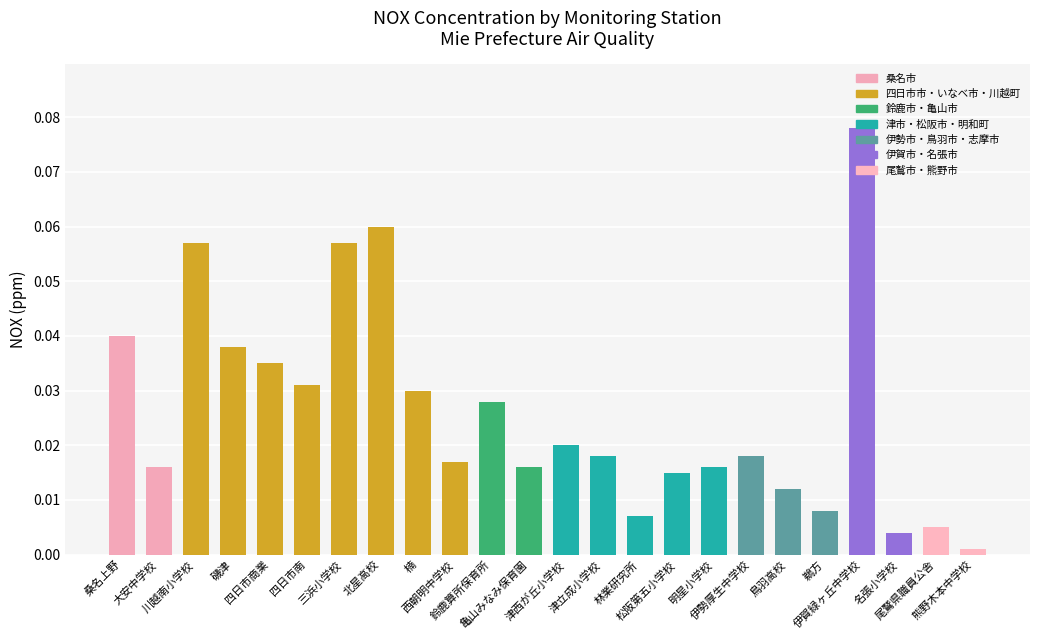

Count the number of data series in this chart.

1